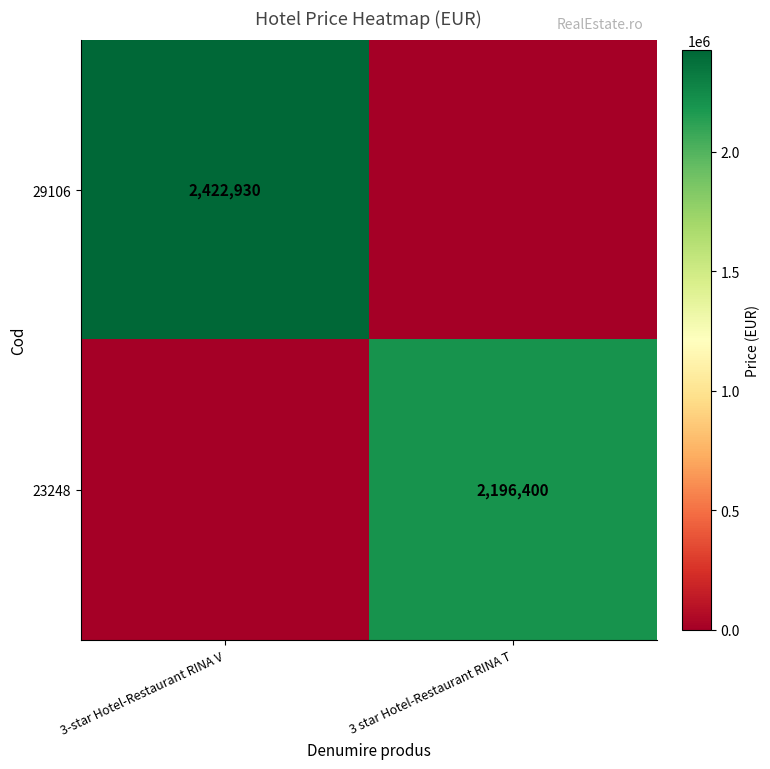

True or false: 29106 has a value of 2422930 at 3-star Hotel-Restaurant RINA V.

True